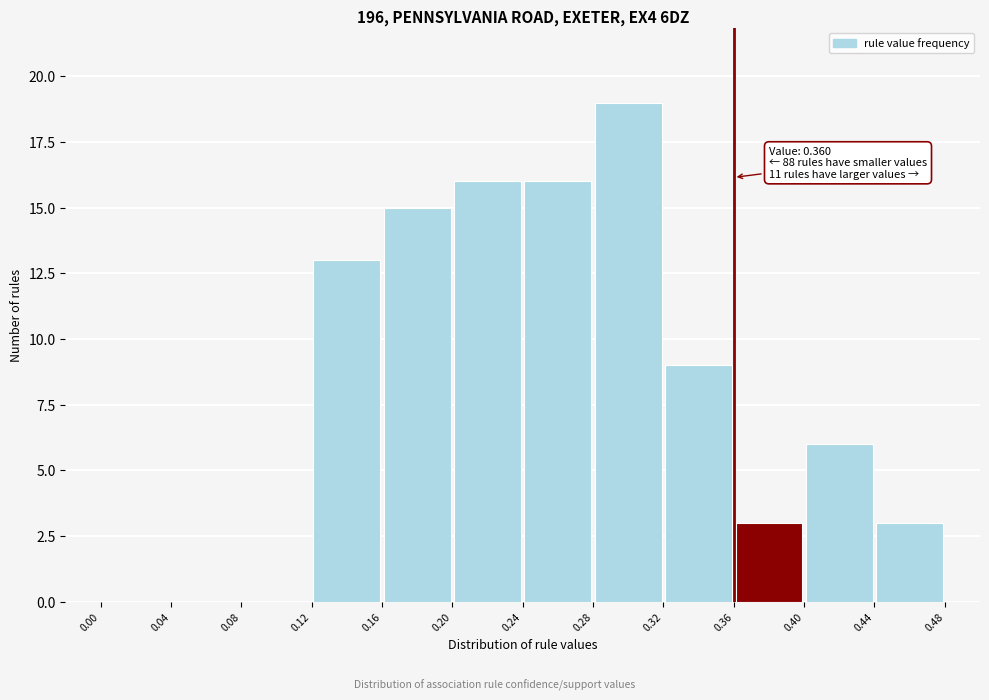

Which range on the x-axis has the tallest bar?

0.28 to 0.32